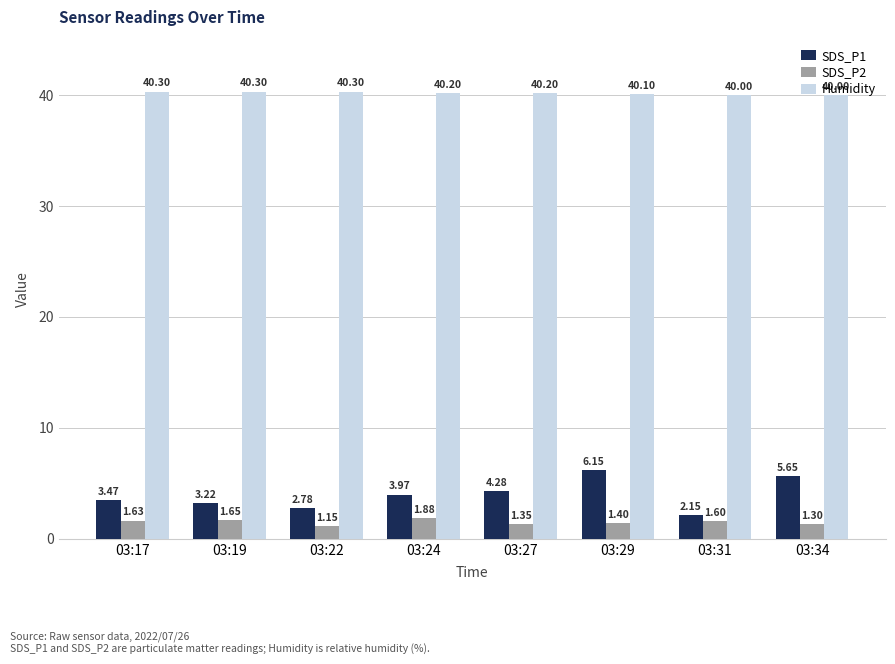

At which category is the sum across all series the highest?

03:29